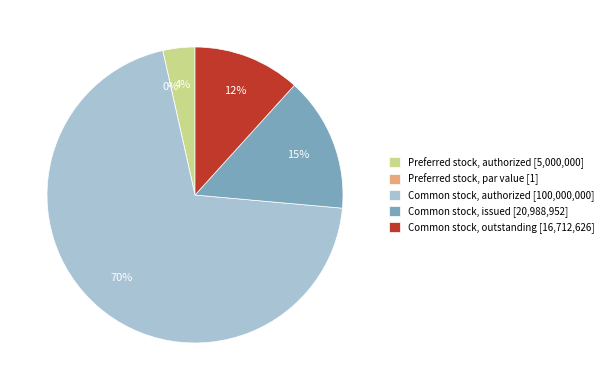

The Common stock, outstanding slice represents 20% of the pie. True or false?

False